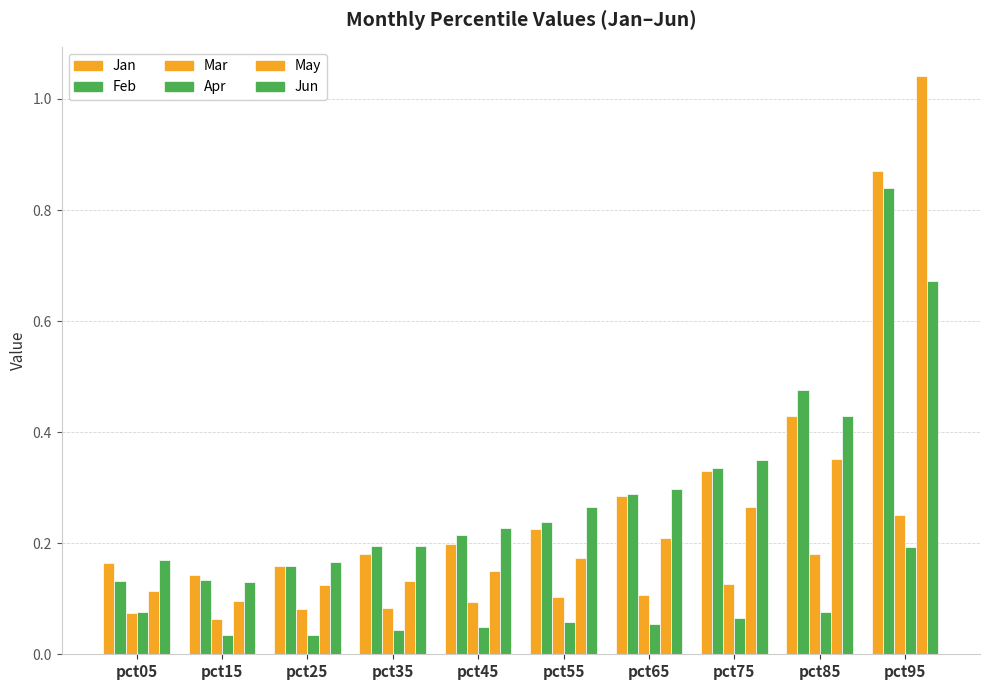

Which has a higher value, pct05 or pct25?

pct05